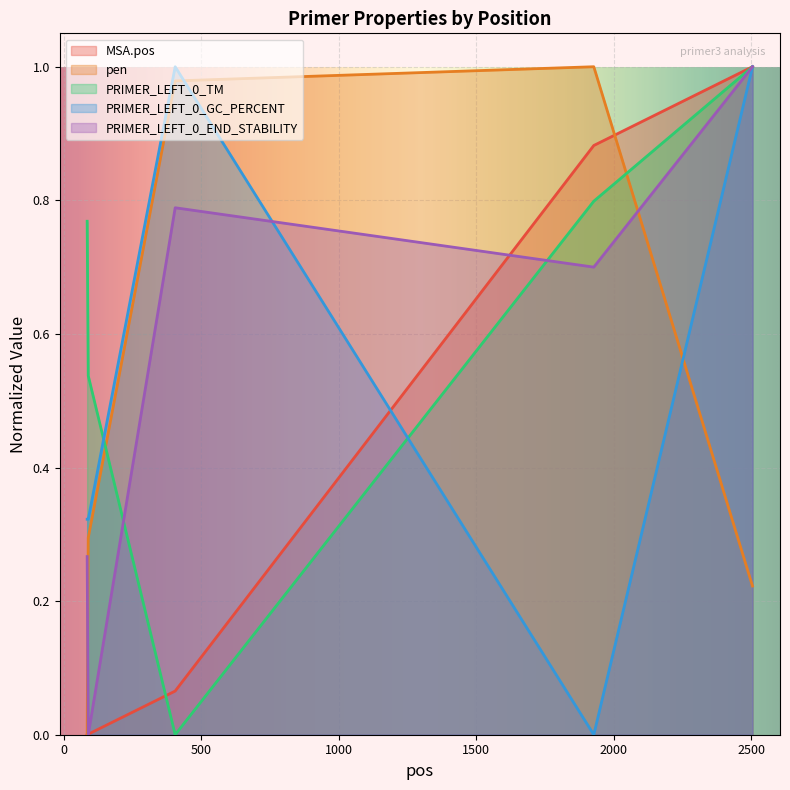

Is the value of pen at 90 greater than the value of MSA.pos at 2505?

No